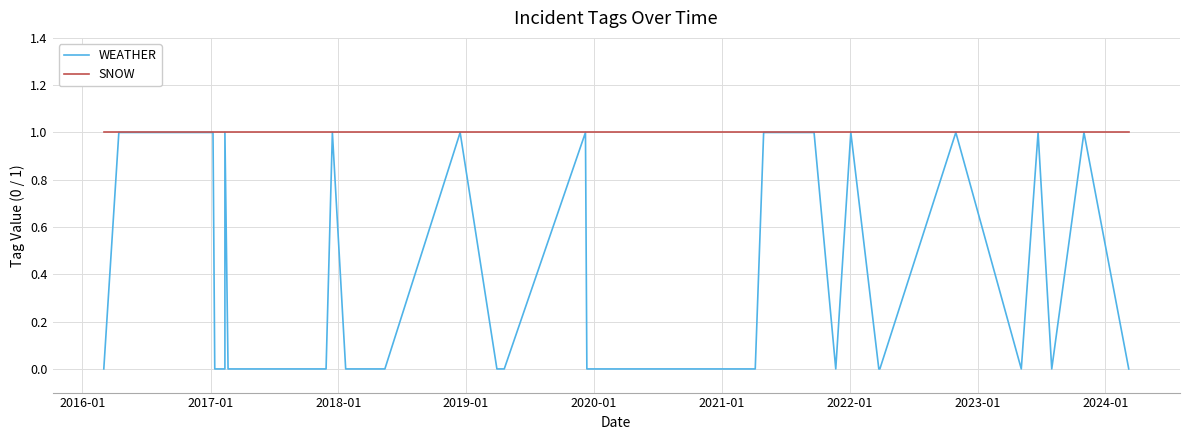

True or false: SNOW has more than 0 points higher than both neighbors.

False